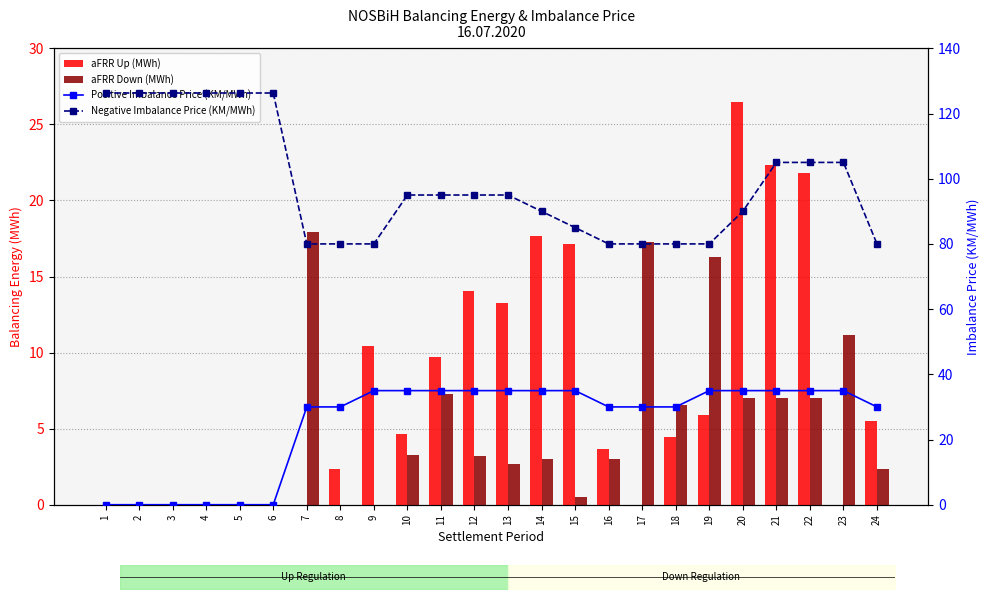

Are the bars grouped side by side (vs. stacked)?

Yes